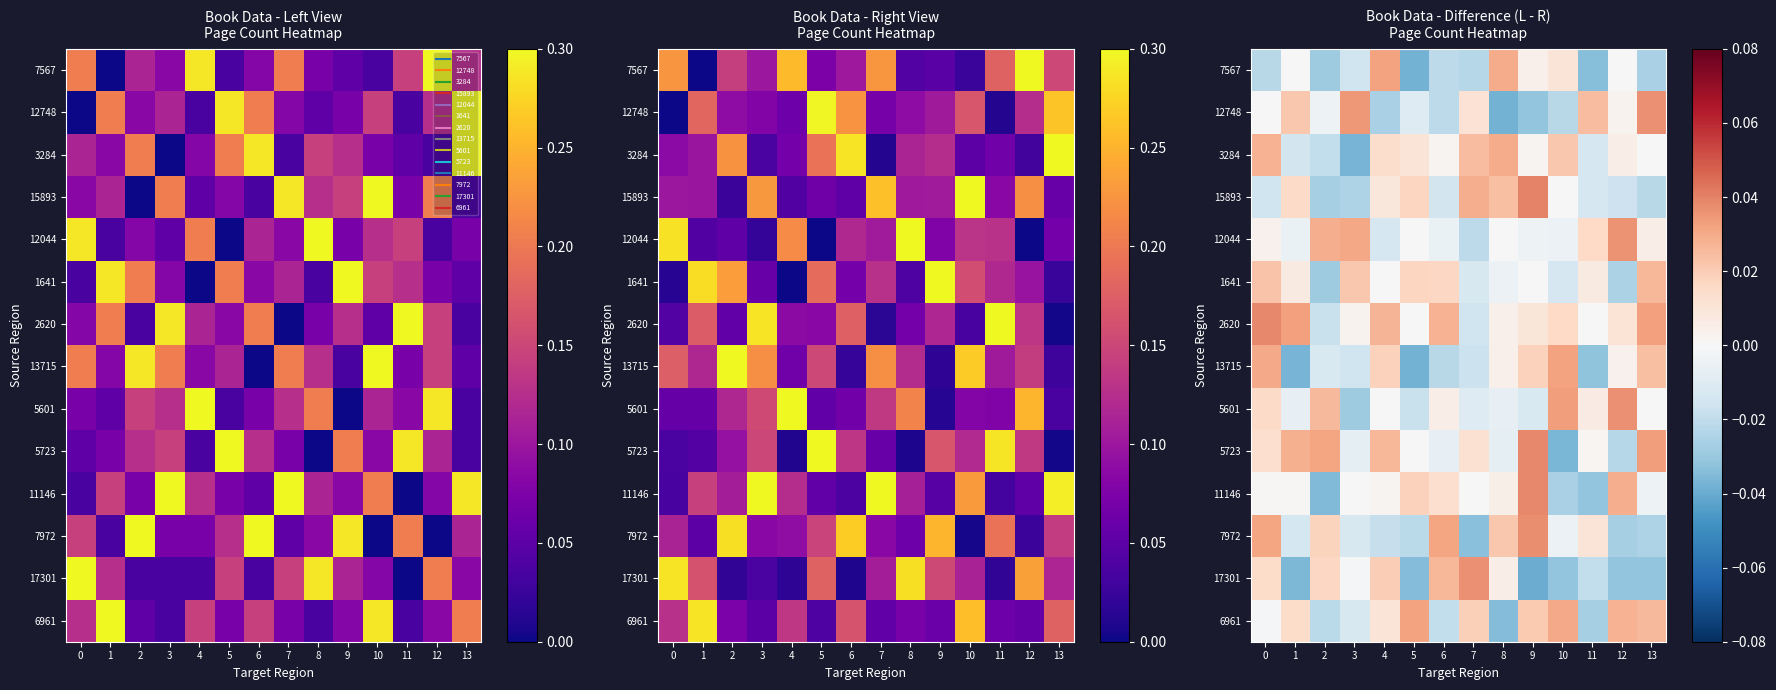

How many values in the 6961 series are below 0?

6